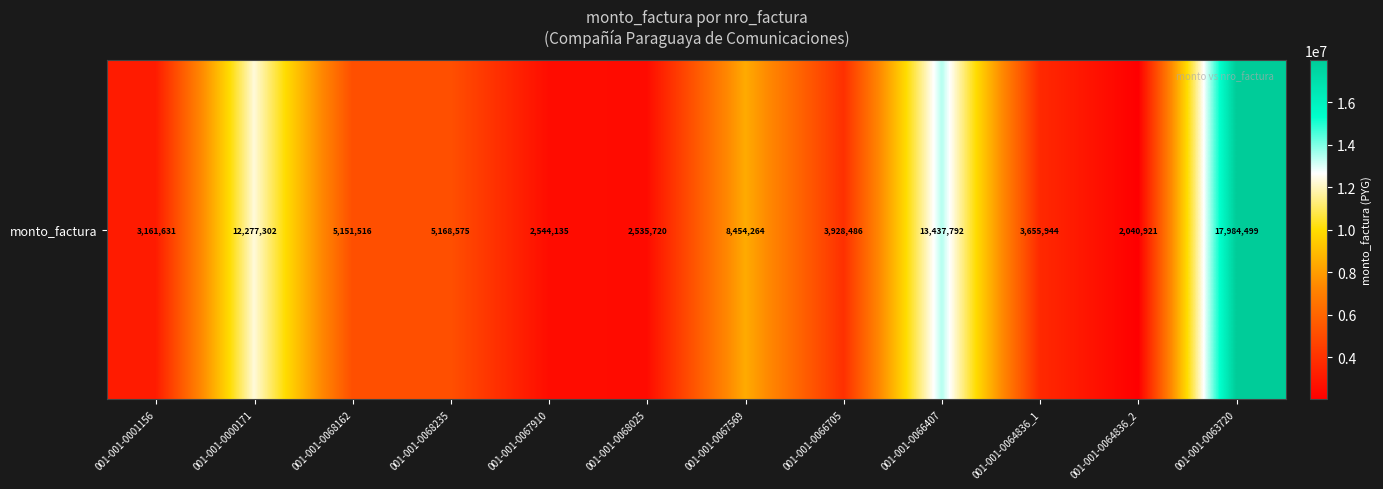

Is it true that the value at 001-001-0064836_1 is 3655944?

True